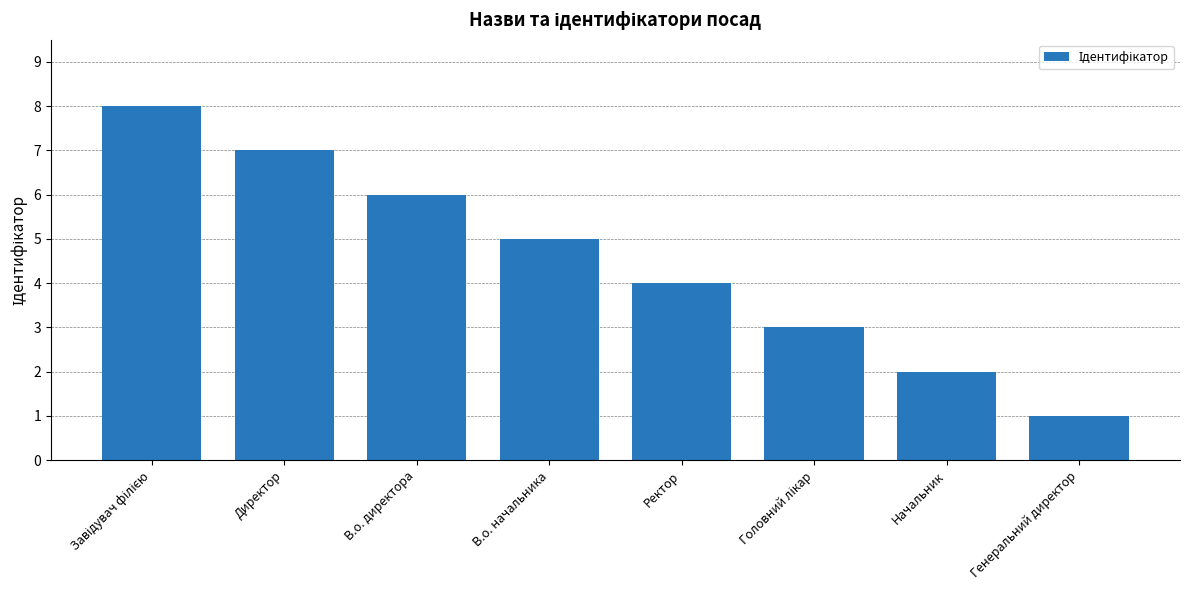

At which category does the chart reach its minimum across all series?

Генеральний директор